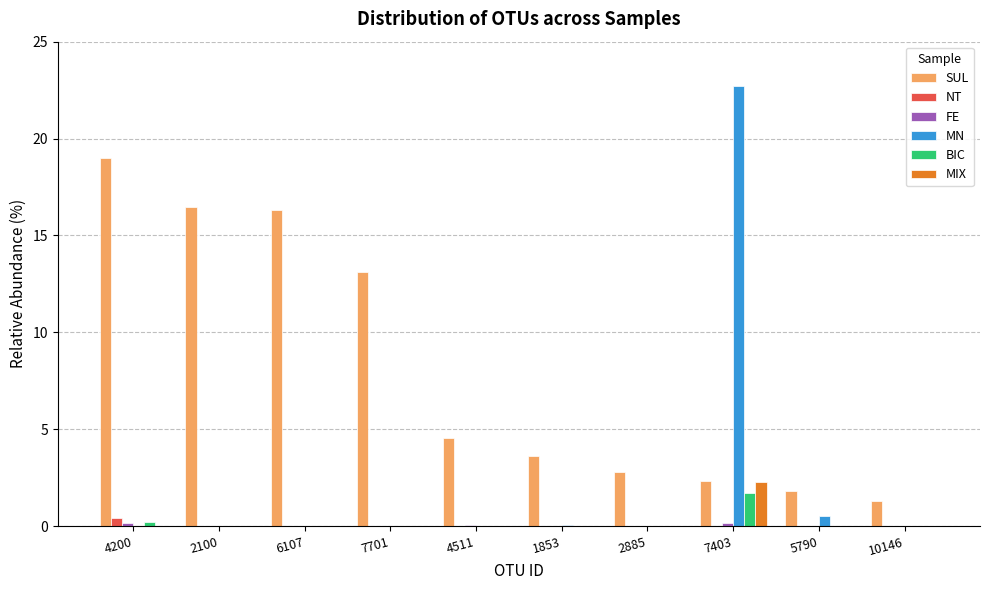

Are the bars horizontal?

No